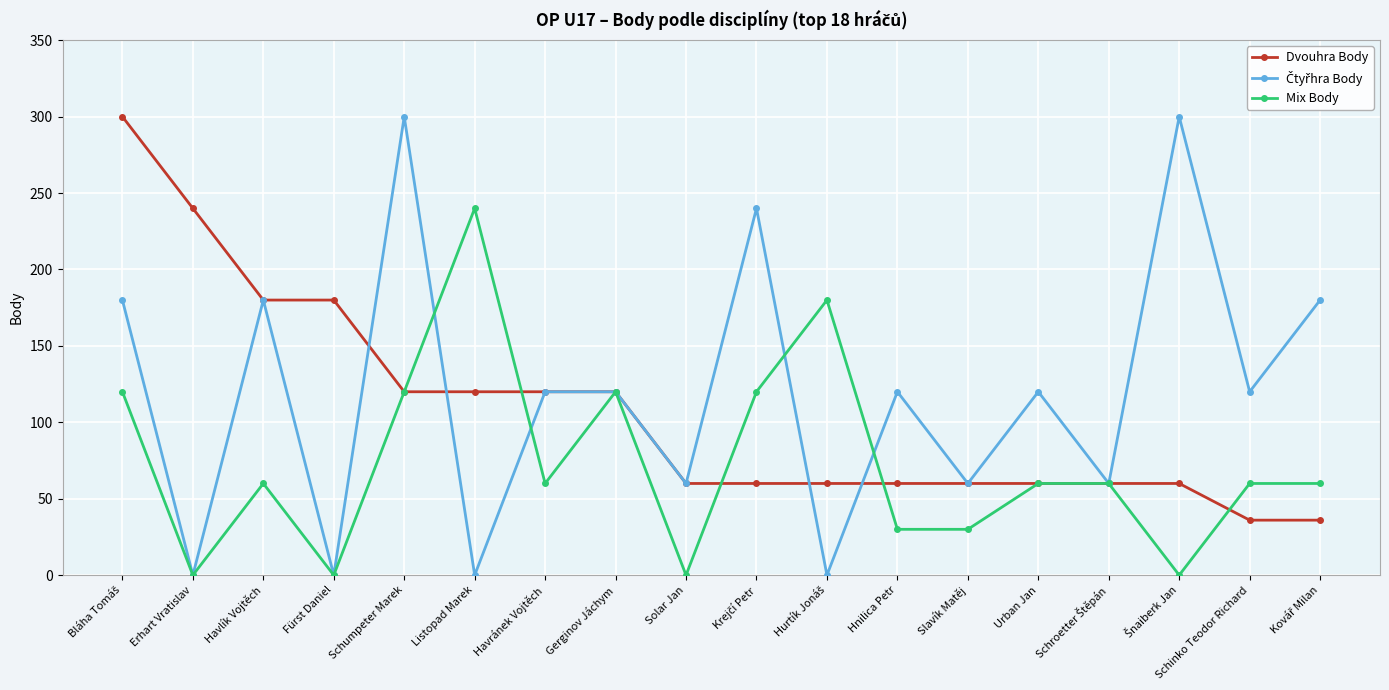

True or false: Mix Body has a value of 60 at Urban Jan.

True